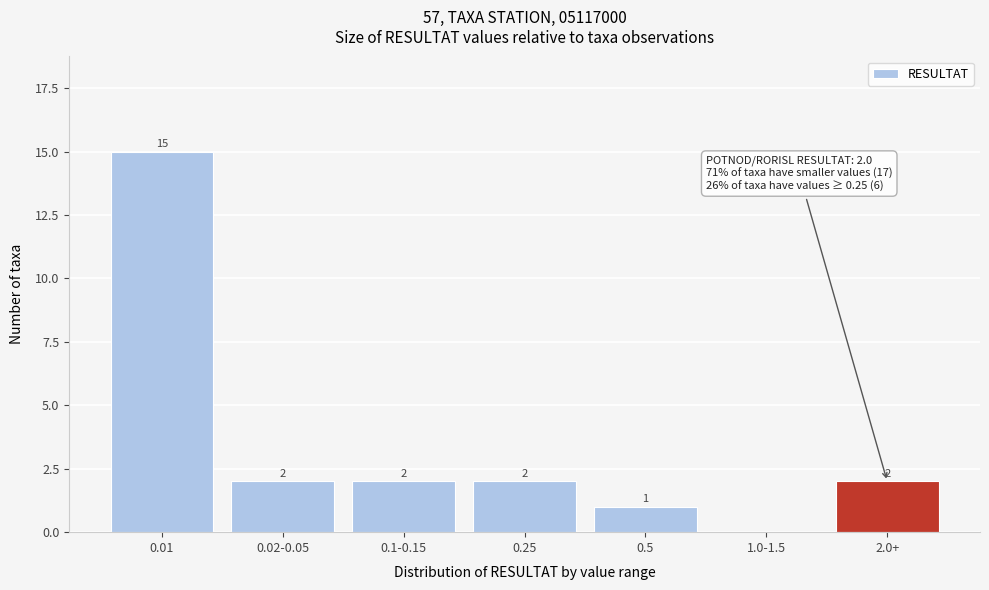

Reading left to right, what are all the values shown in this chart?

0.01=15	0.02-0.05=2	0.1-0.15=2	0.25=2	0.5=1	1.0-1.5=0	2.0+=2